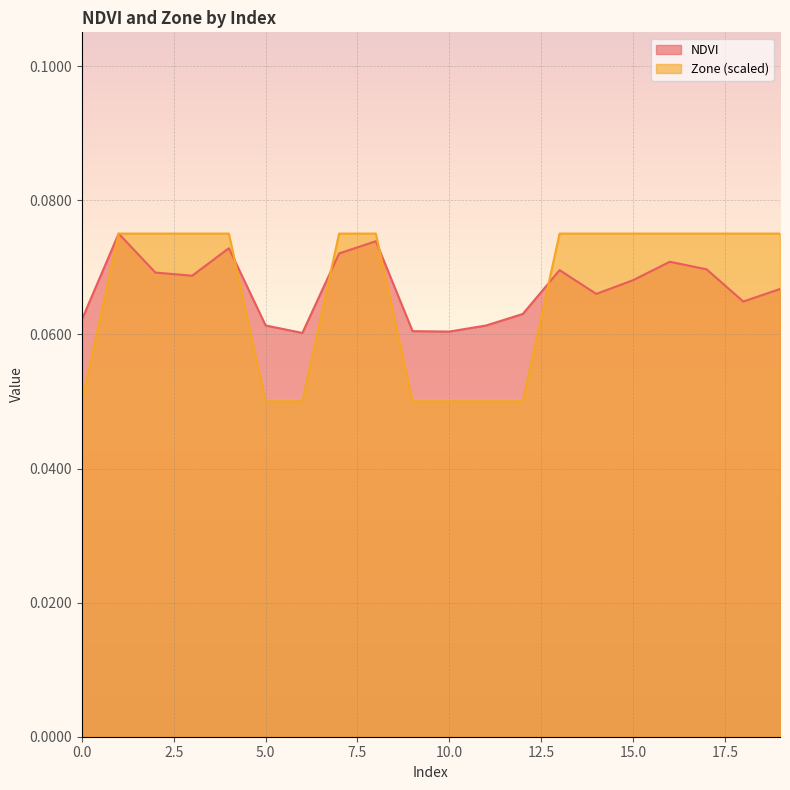

How many lines are shown in the chart?

2